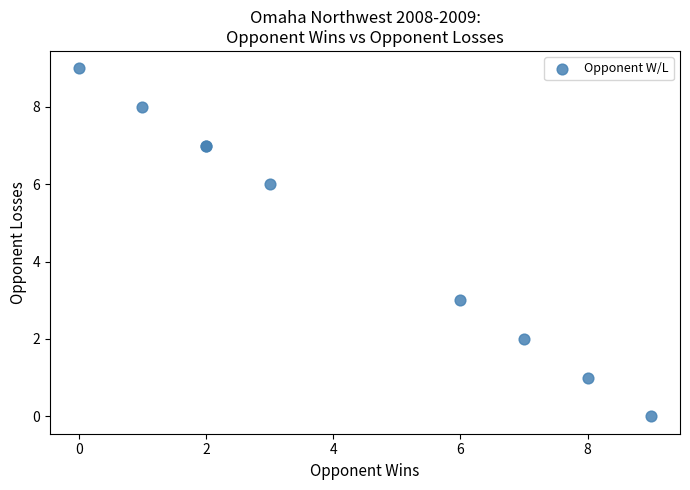

What Y value in the scatter plot is closest to 4?

3